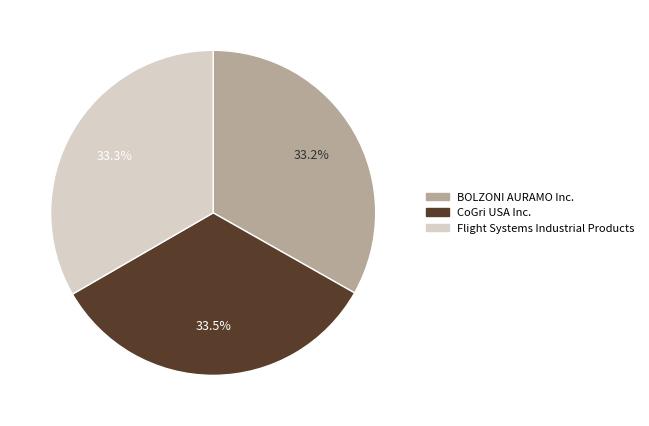

What is the ratio of the value at CoGri USA Inc. to the value at BOLZONI AURAMO Inc.?

1.0